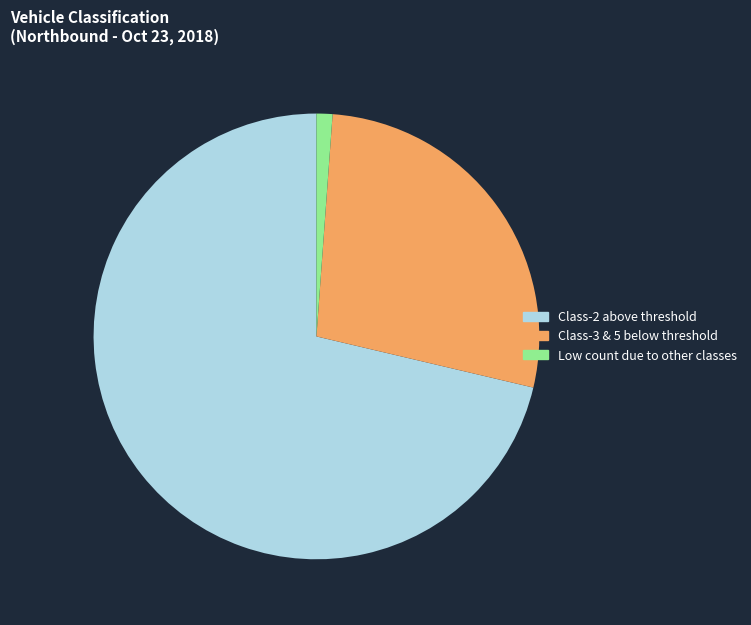

Is there a majority slice in this chart?

Yes